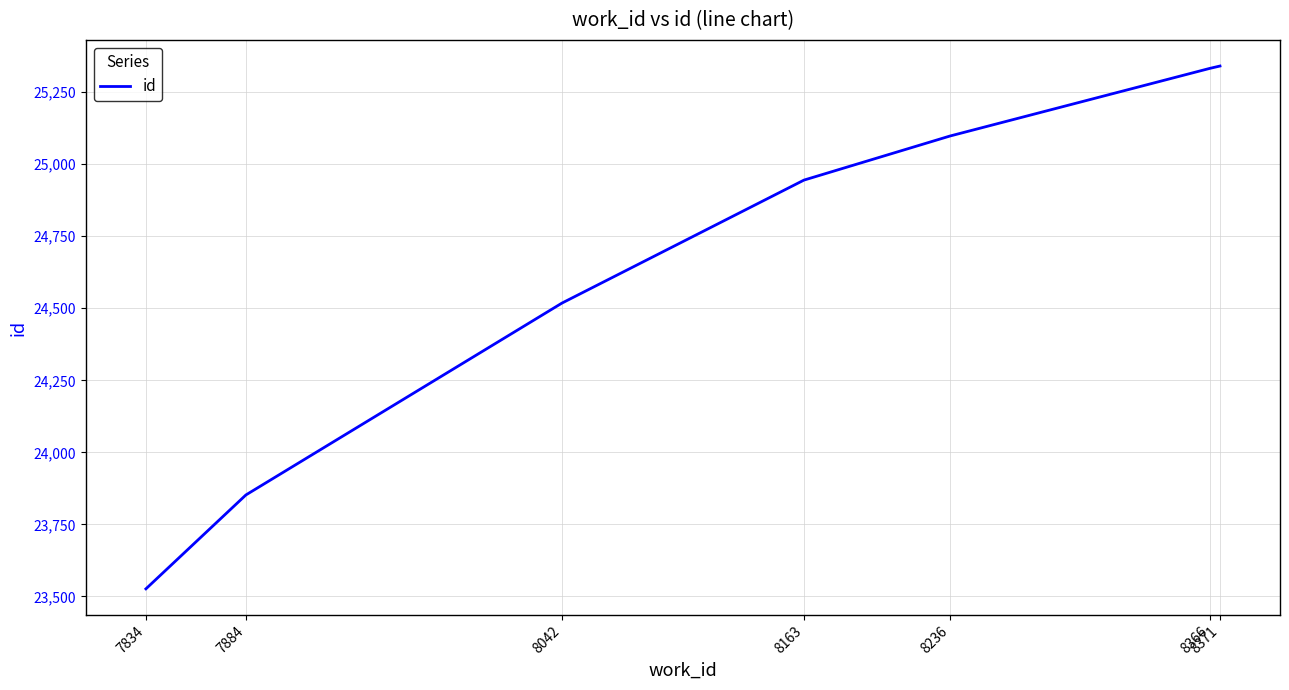

What is the sum of the values at 8371 and 7884?

49193